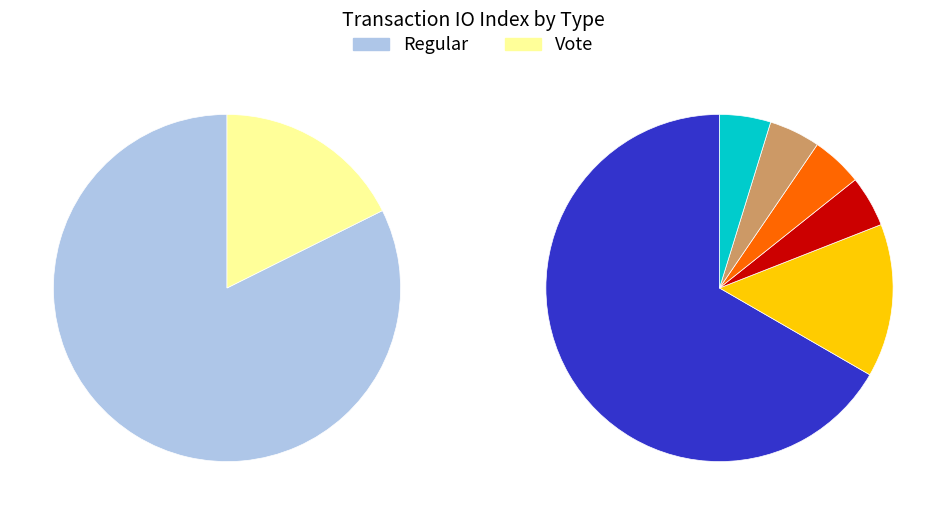

What percentage do Vote and Regular together represent?

100.0%